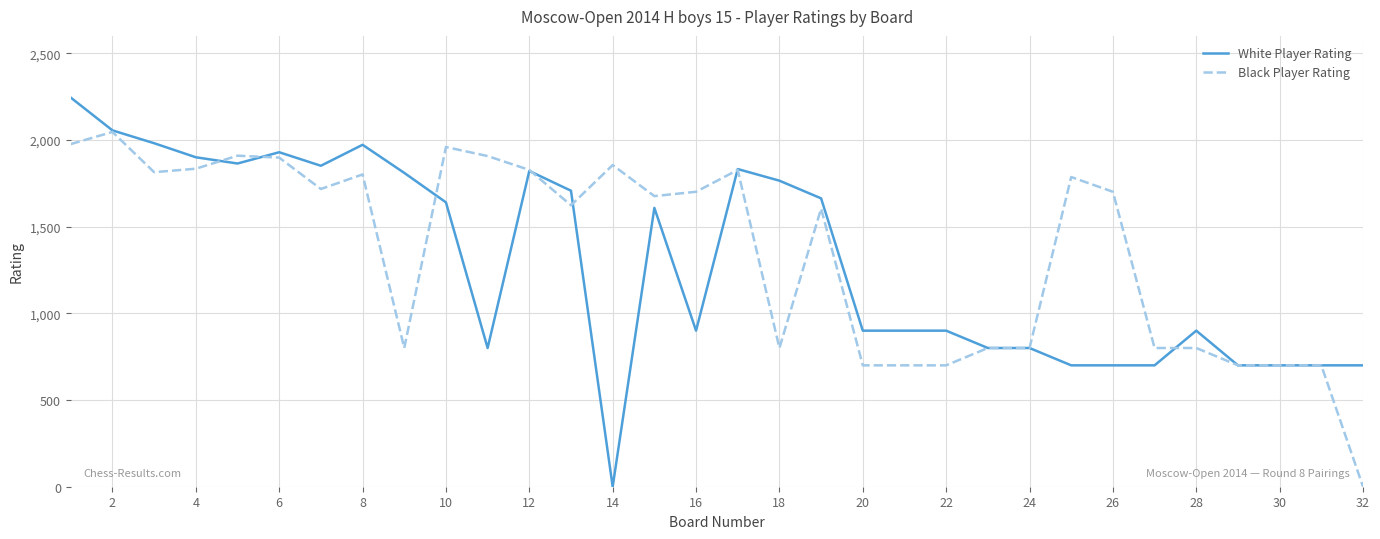

What is the difference between the maximum and minimum values in the White Player Rating series?

2244